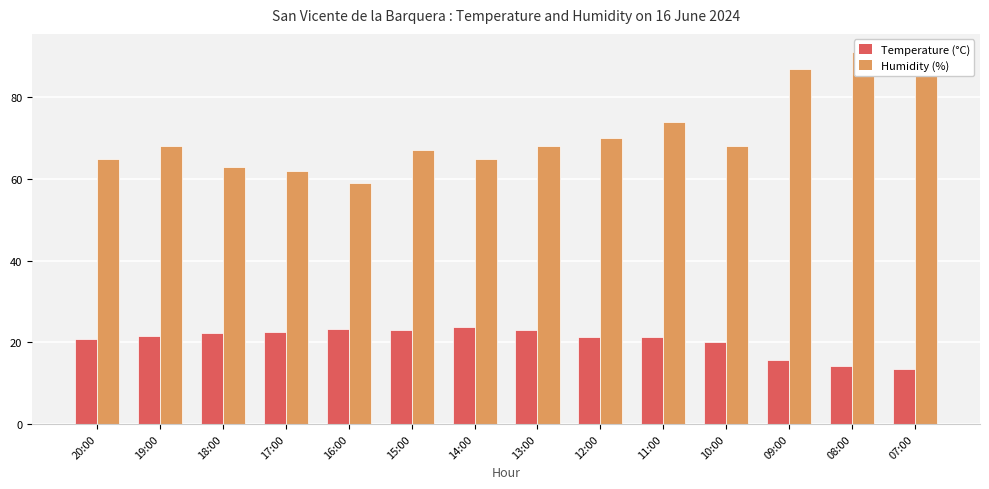

Where is Humidity (%) nearest to the value 75?

11:00